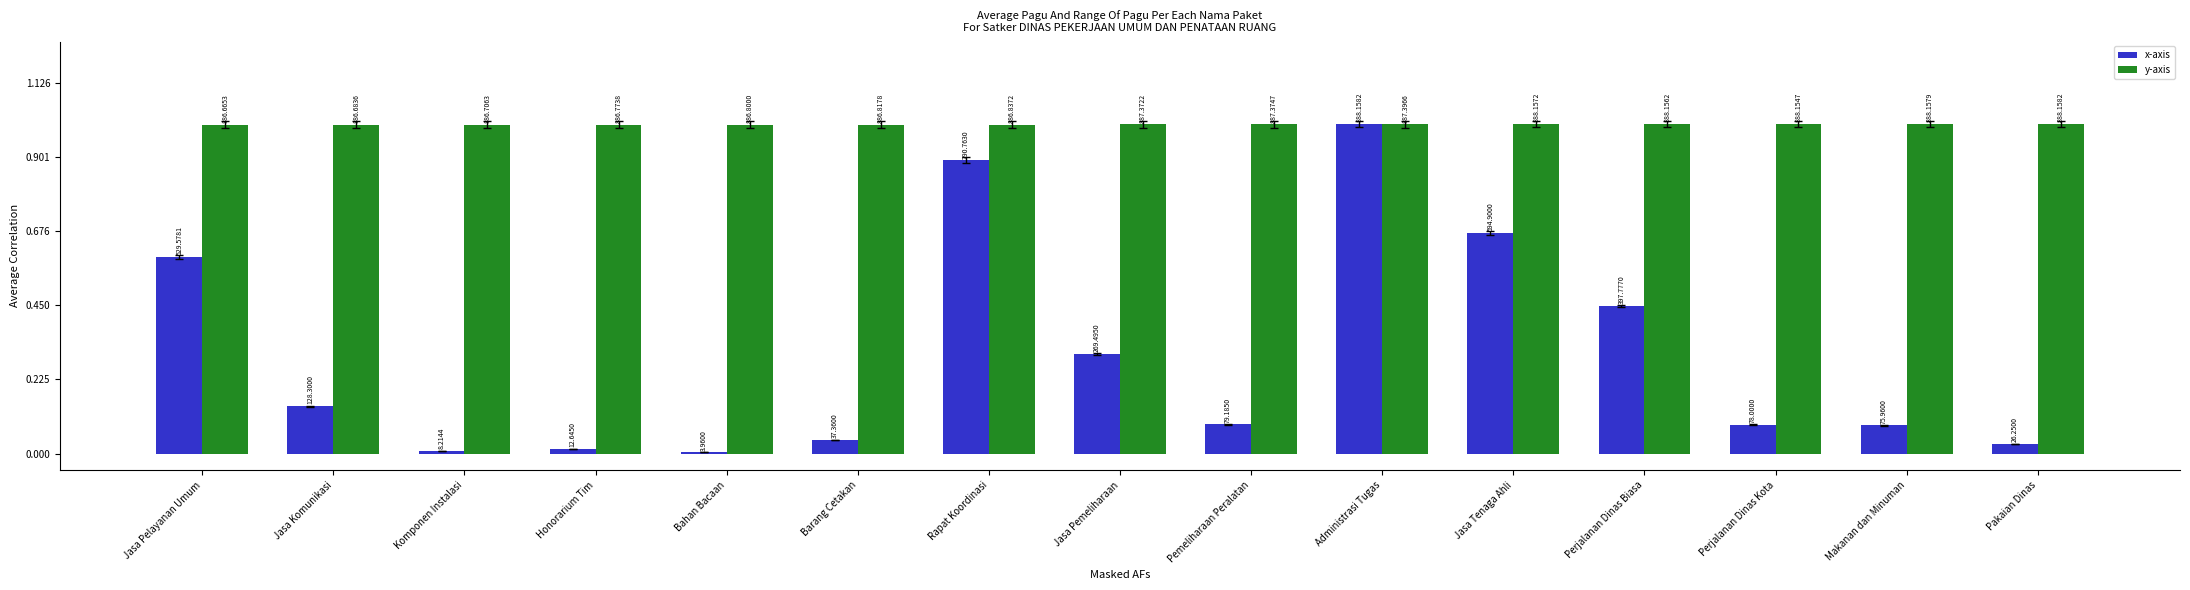

At Pemeliharaan Peralatan, list the series in order from largest to smallest.

y-axis, x-axis